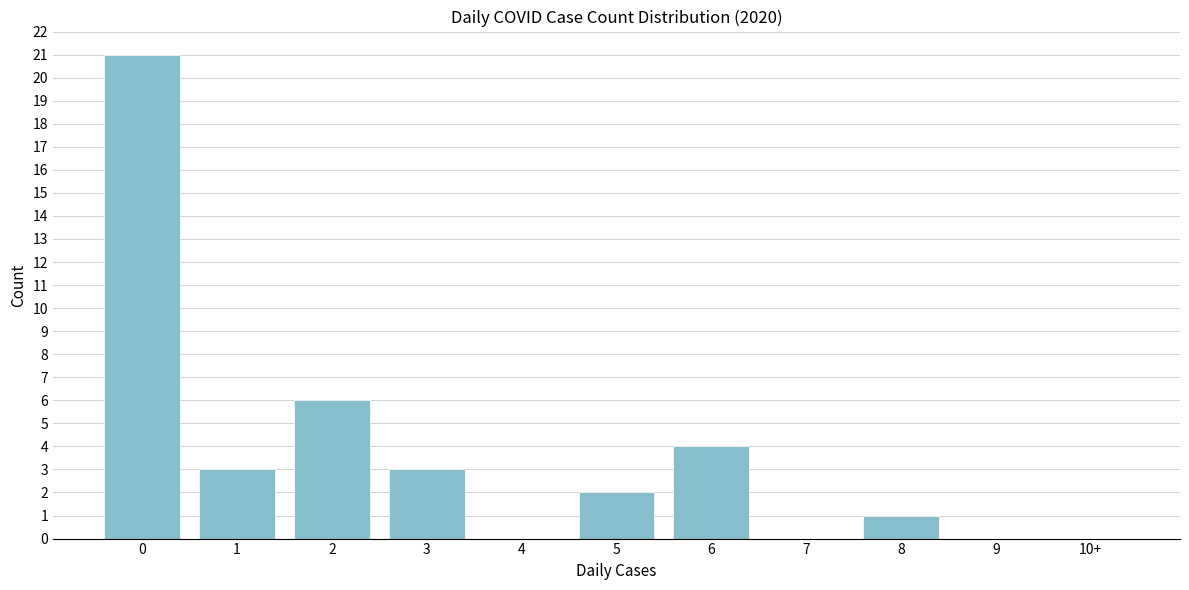

Reading left to right, extract all data points from this chart.

0=21	1=3	2=6	3=3	4=0	5=2	6=4	7=0	8=1	9=0	10+=0